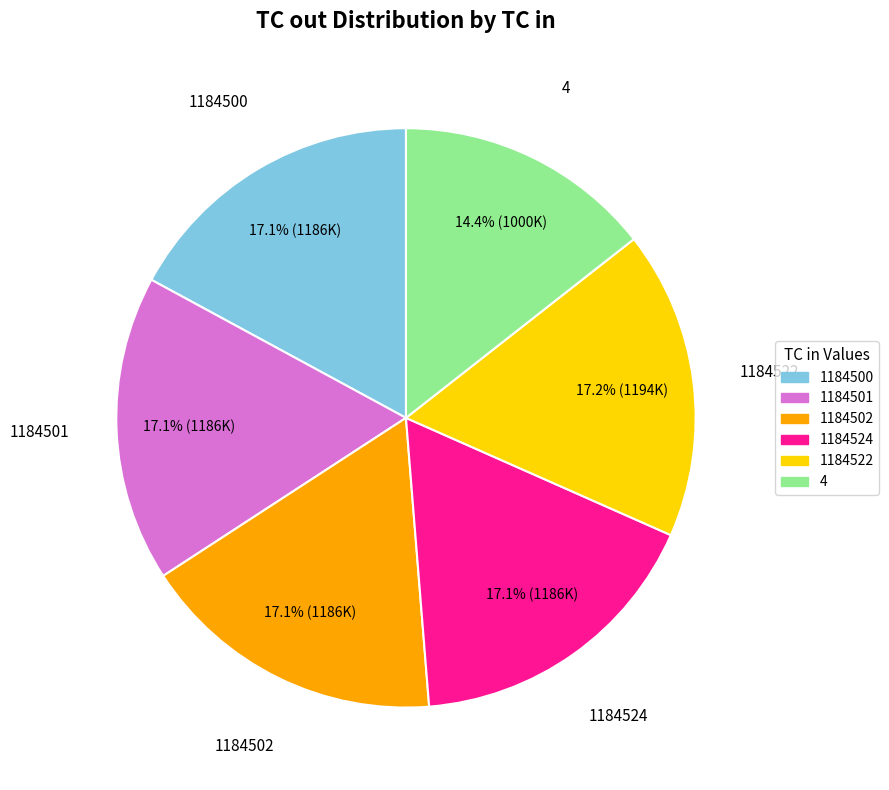

To the nearest percent, what portion does 4 represent?

14%